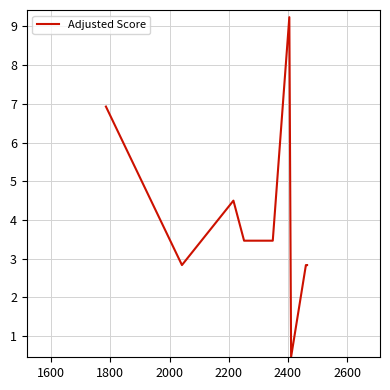

What is the difference between the maximum and second lowest values?

6.4